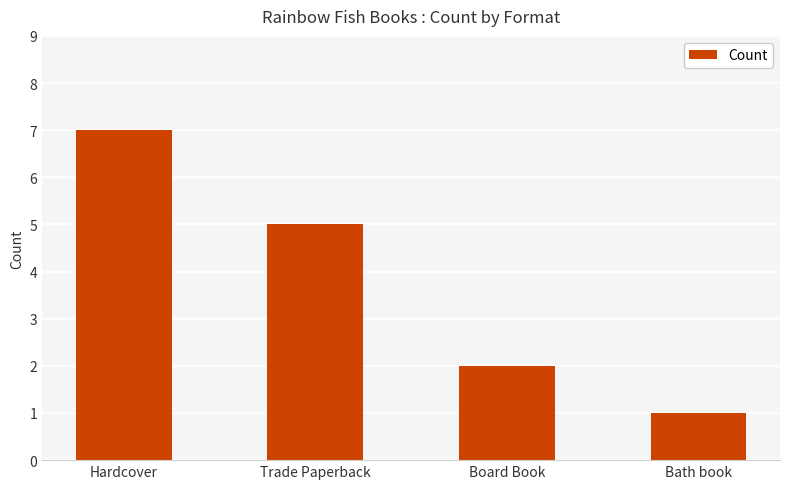

What value does the data have at Hardcover?

7